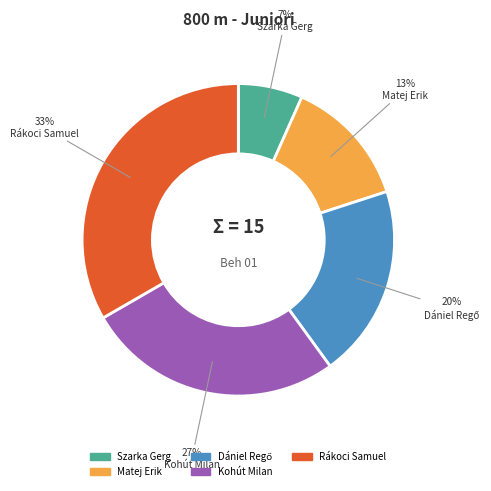

What percentage is the Szarka Gerg slice, to the nearest percent?

7%